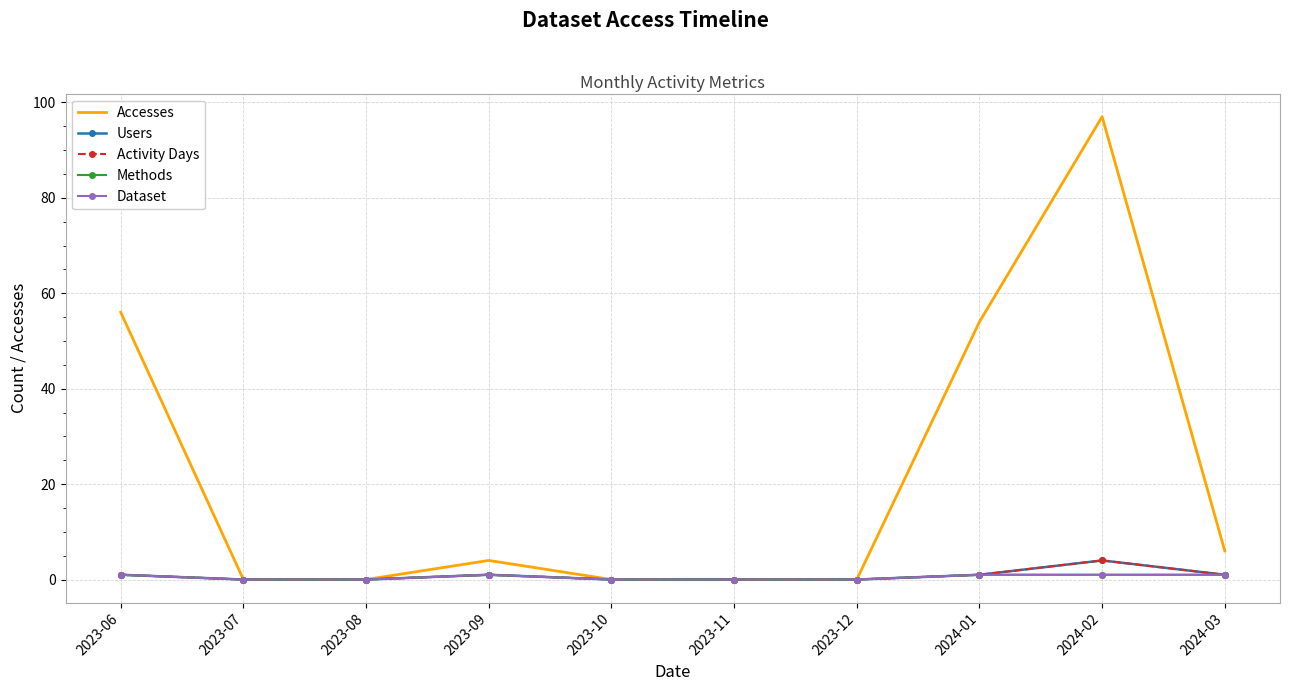

What is the highest value of the Methods series?

1